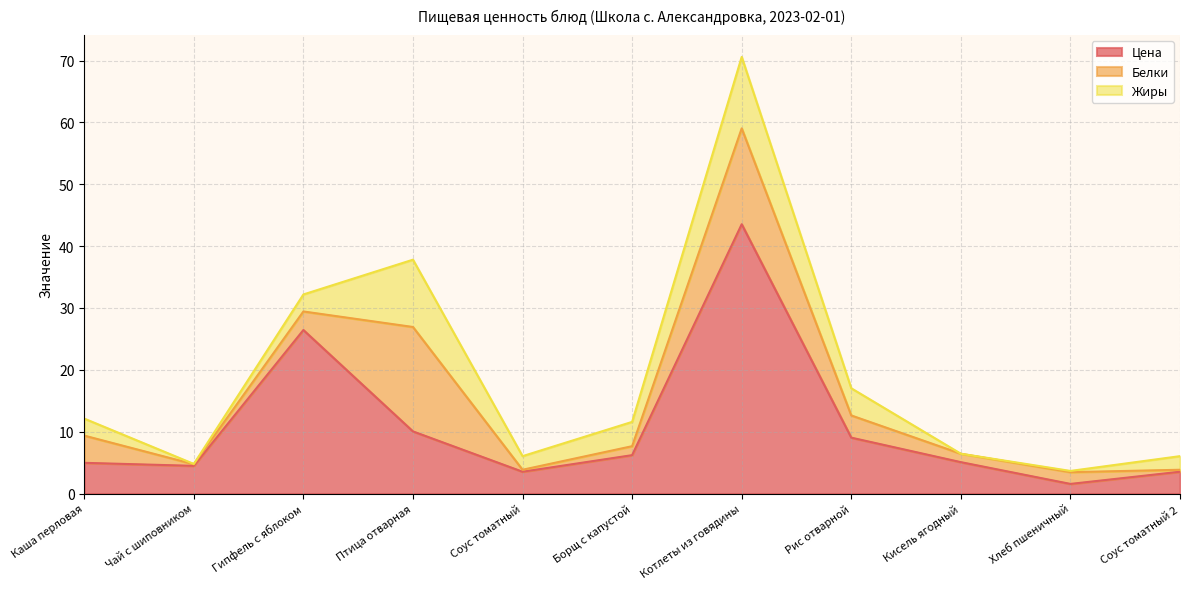

What position from the left is Кисель ягодный?

9